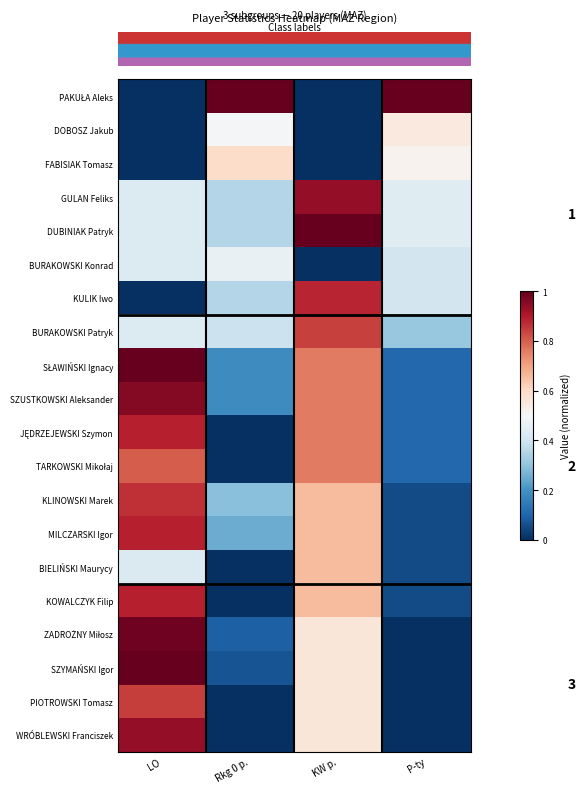

What is the sum of all row_0 values?

2.0